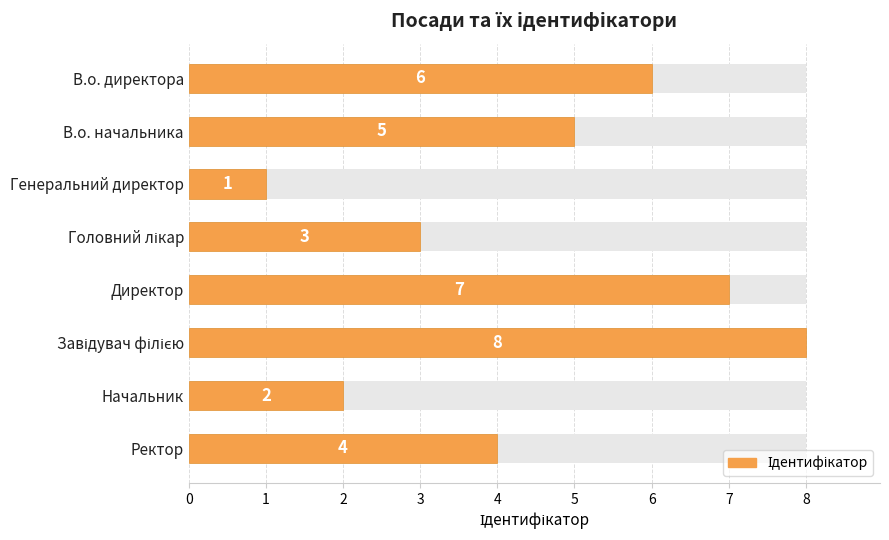

Read the value at В.о. начальника.

5